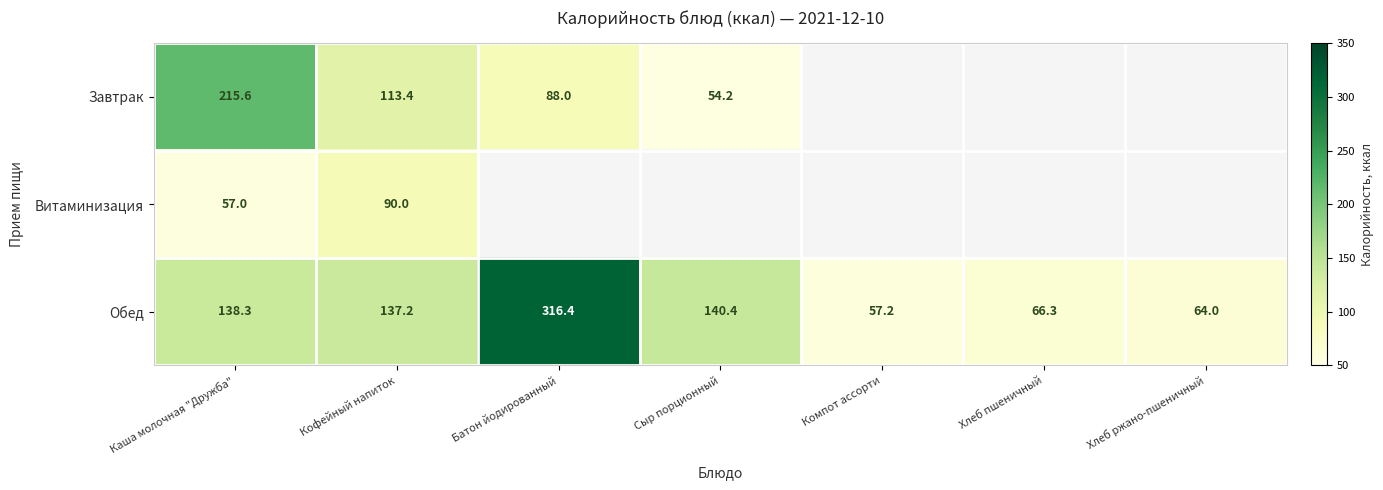

At Каша молочная "Дружба", list the series in order from smallest to largest.

Витаминизация, Обед, Завтрак